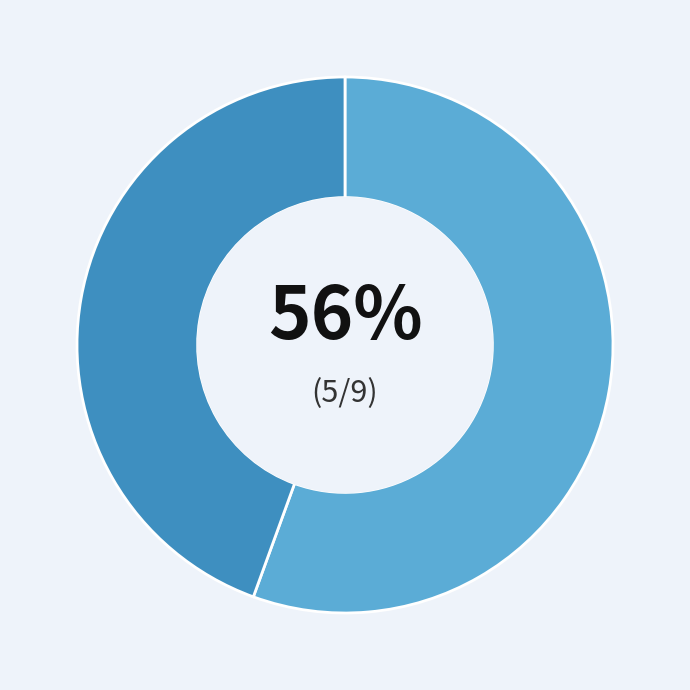

To the nearest percent, what is the average slice percentage?

50%